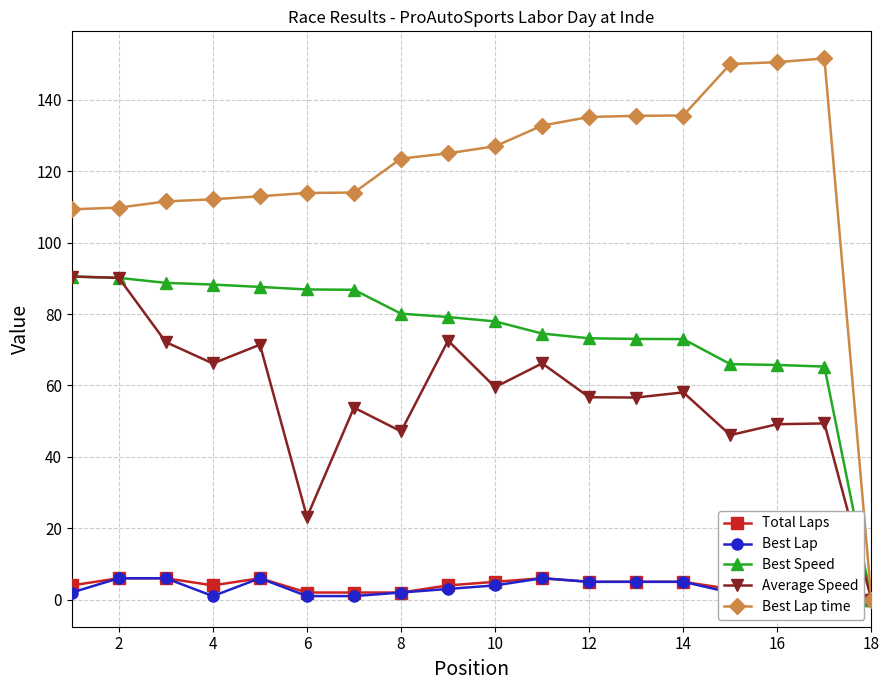

What is the maximum value shown in the chart?

151.6